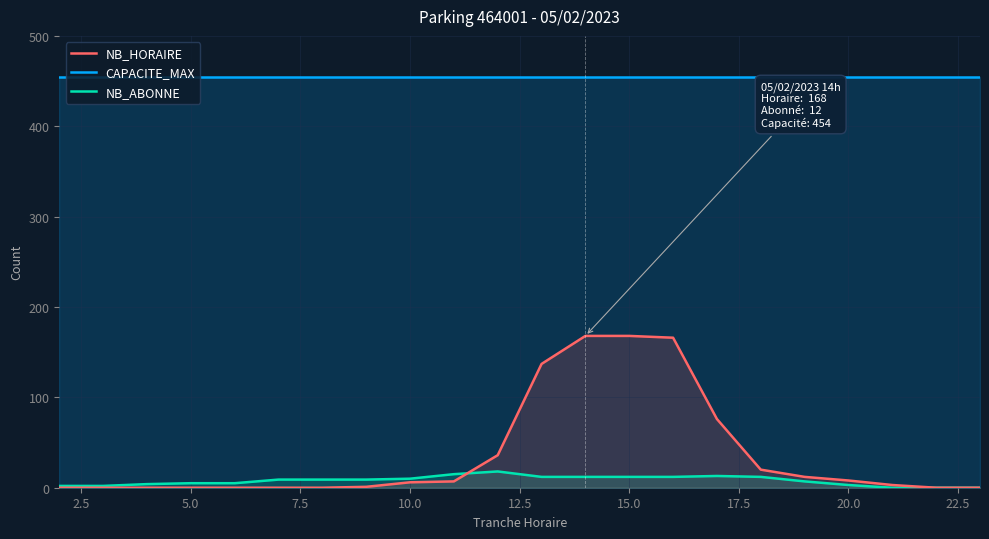

Count the number of data series in this chart.

3